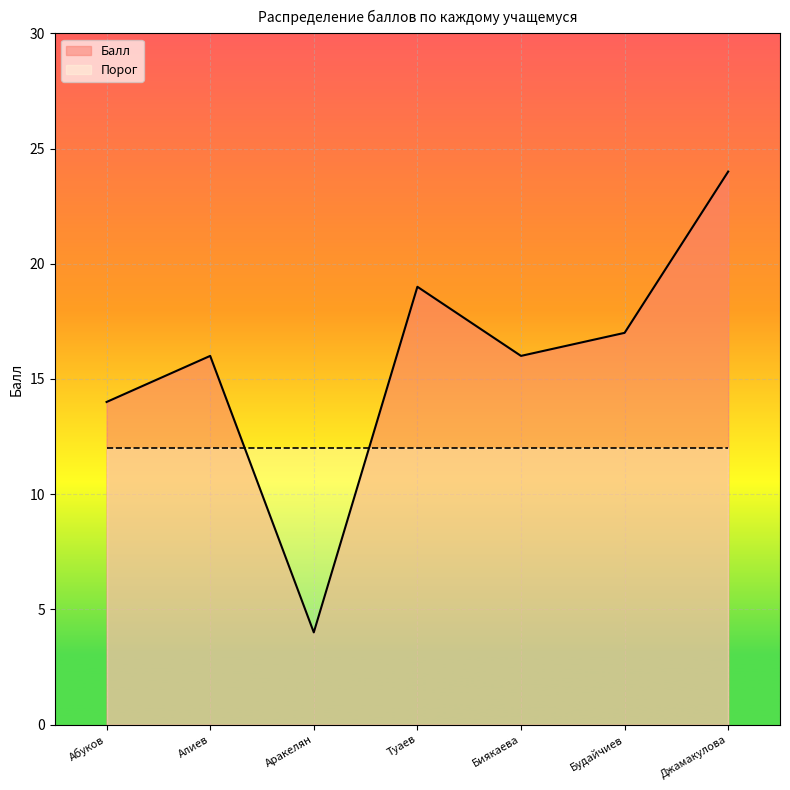

What is the value of the 4th point from the left?

19